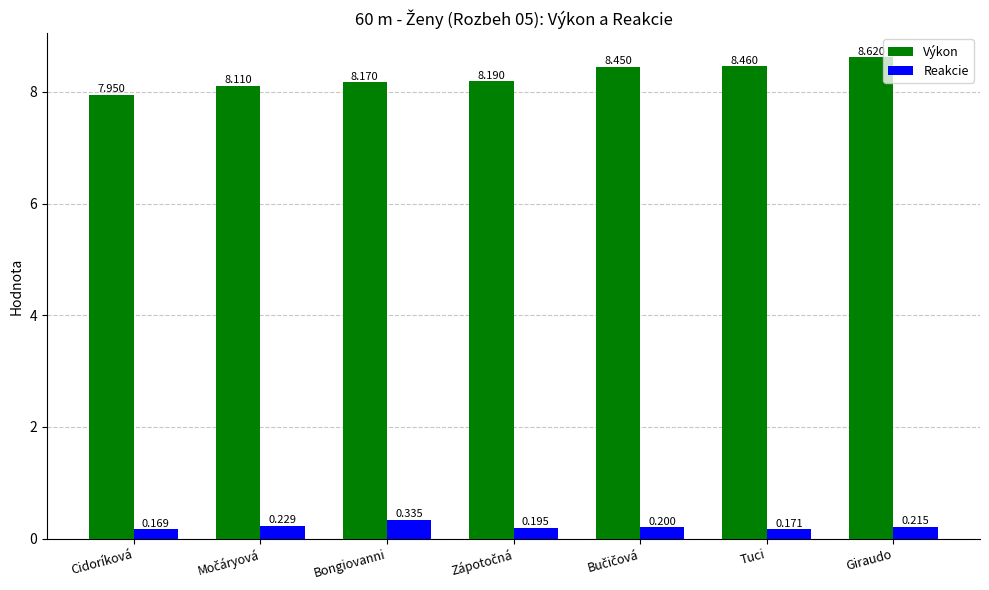

Is it true that Výkon equals 2.7 at Bongiovanni?

False